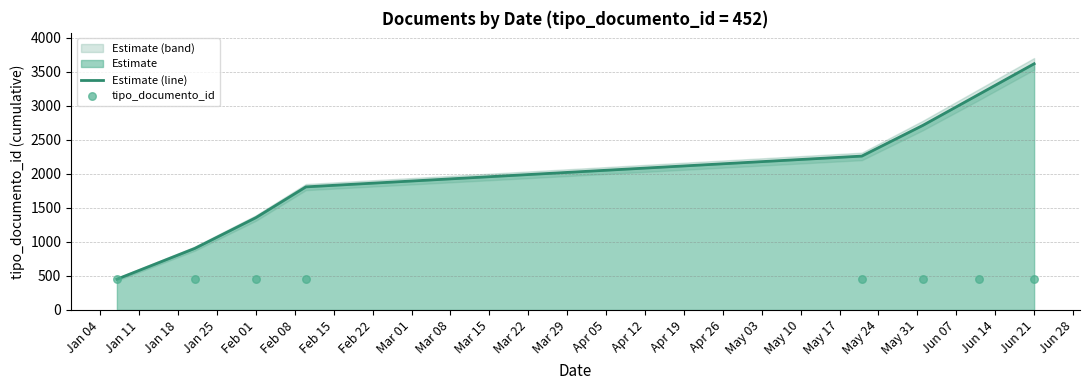

Is the value of Estimate (line) at Feb 08 greater than the value of tipo_documento_id at Feb 22?

Yes